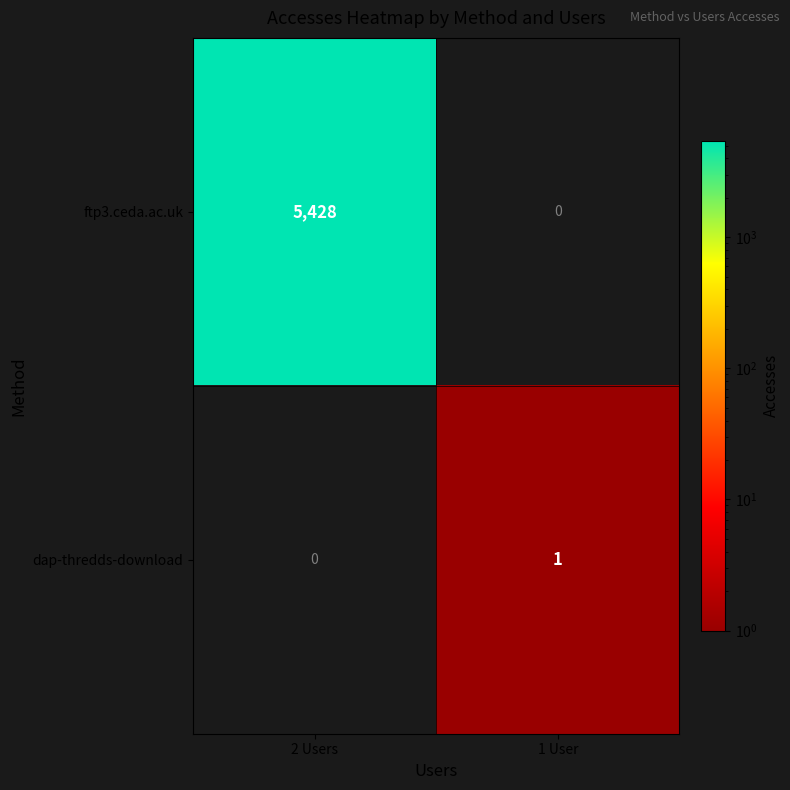

What value does the ftp3.ceda.ac.uk series have at 2 Users?

5428